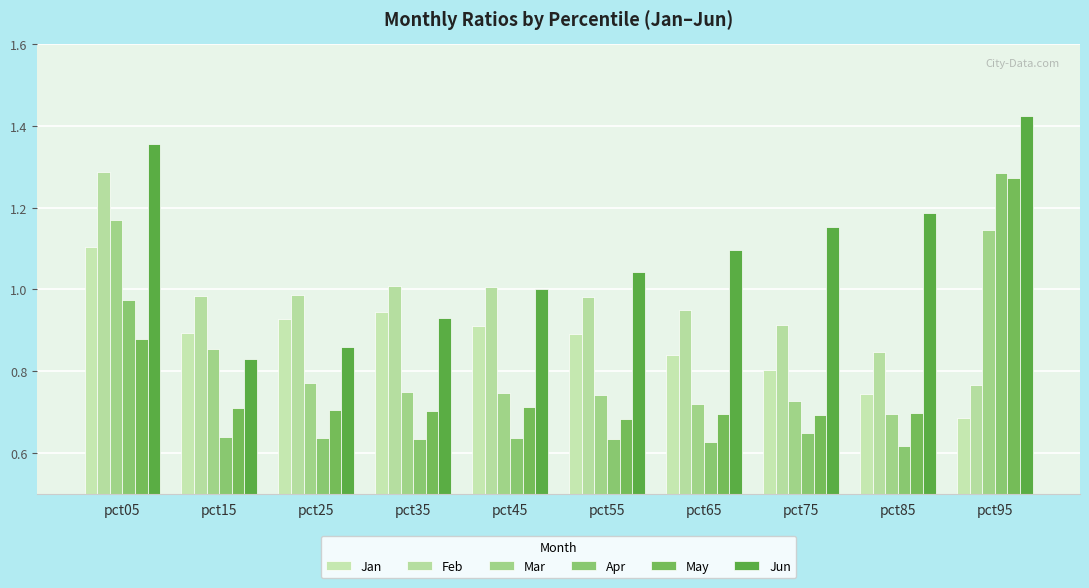

How many groups of bars are there?

10